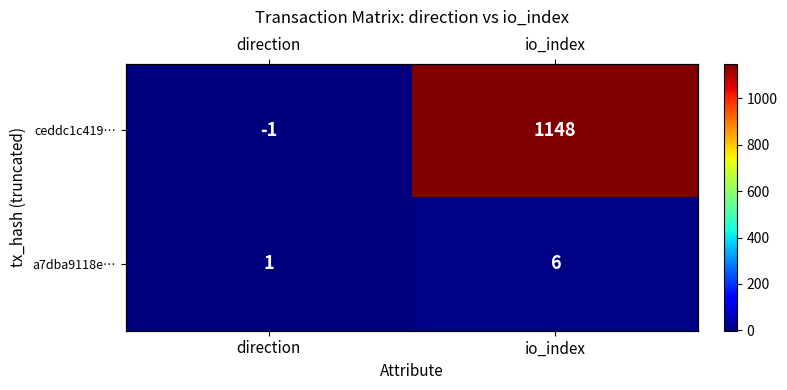

The value of a7dba9118e… at direction is 1. True or false?

True